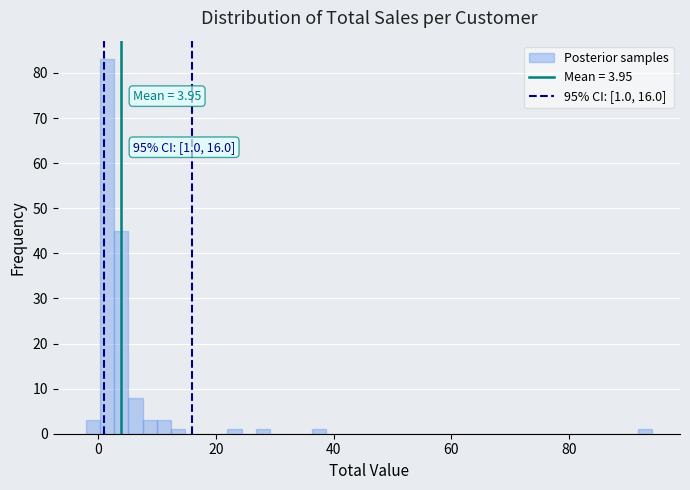

Around what value on the x-axis is the tallest bar? Give the approximate position of its centre, as read against the axis.

2